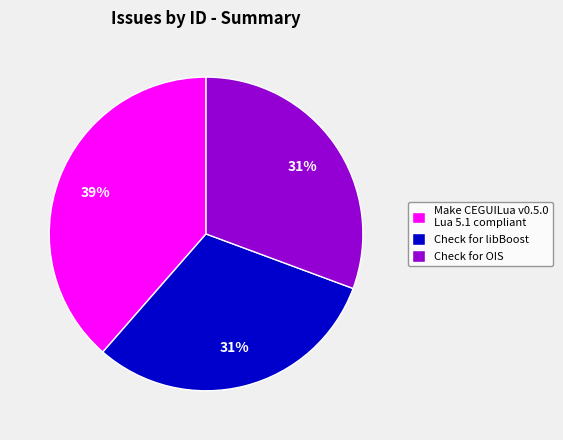

Does Check for OIS account for over 50% of the chart?

No